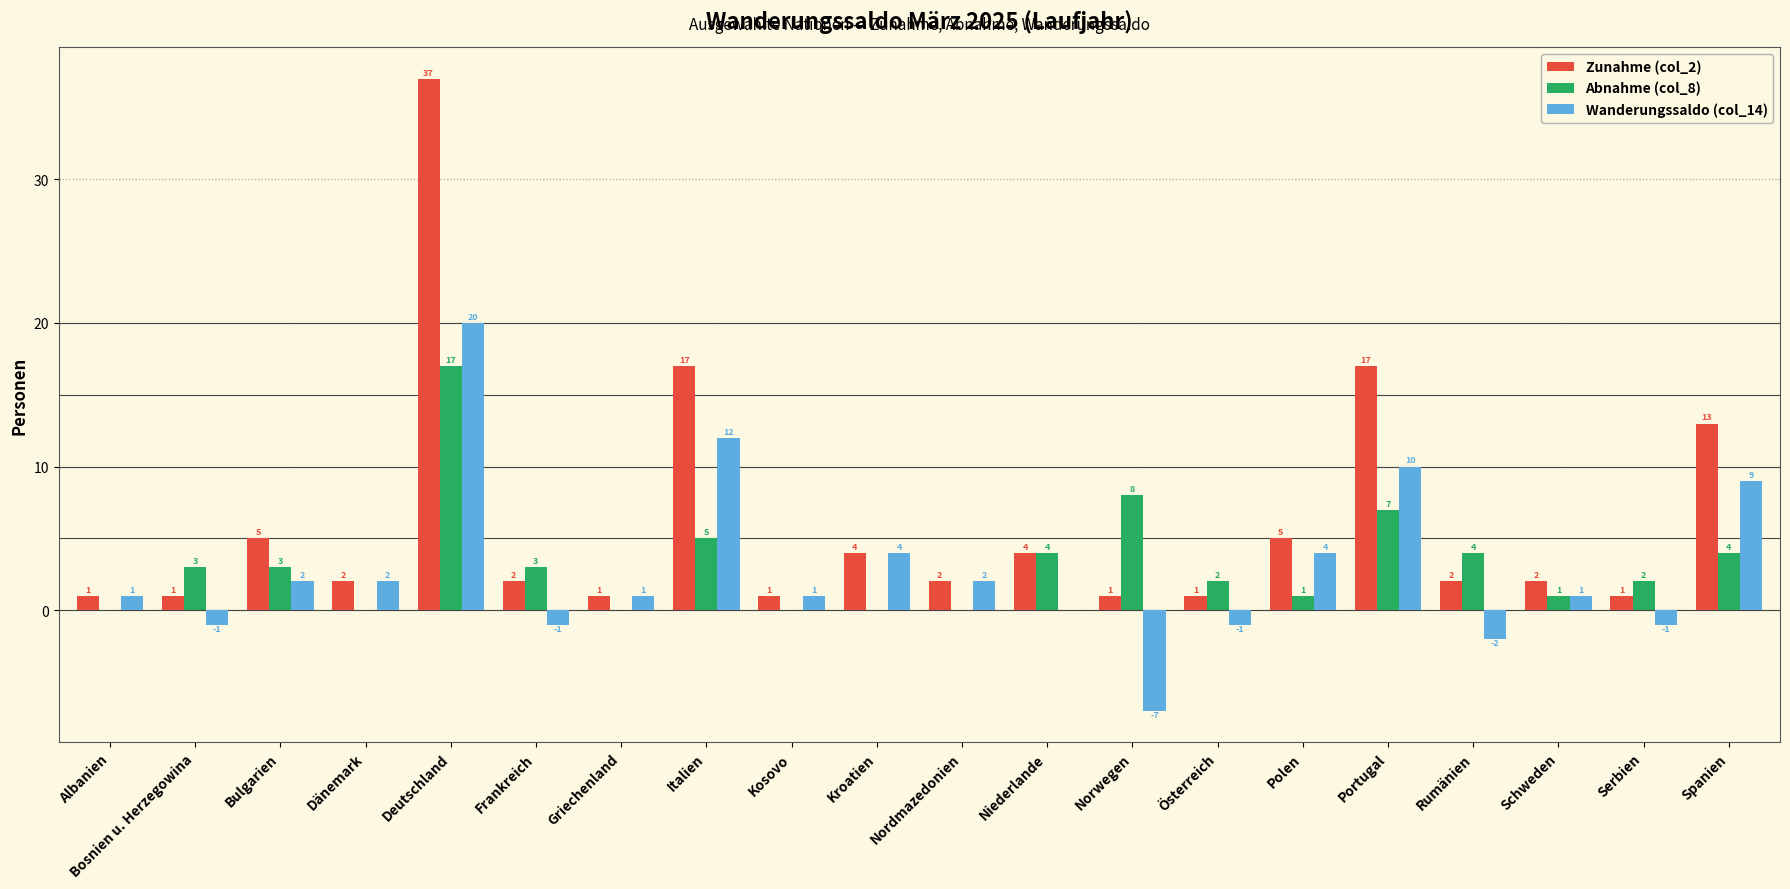

Are the bars horizontal?

No